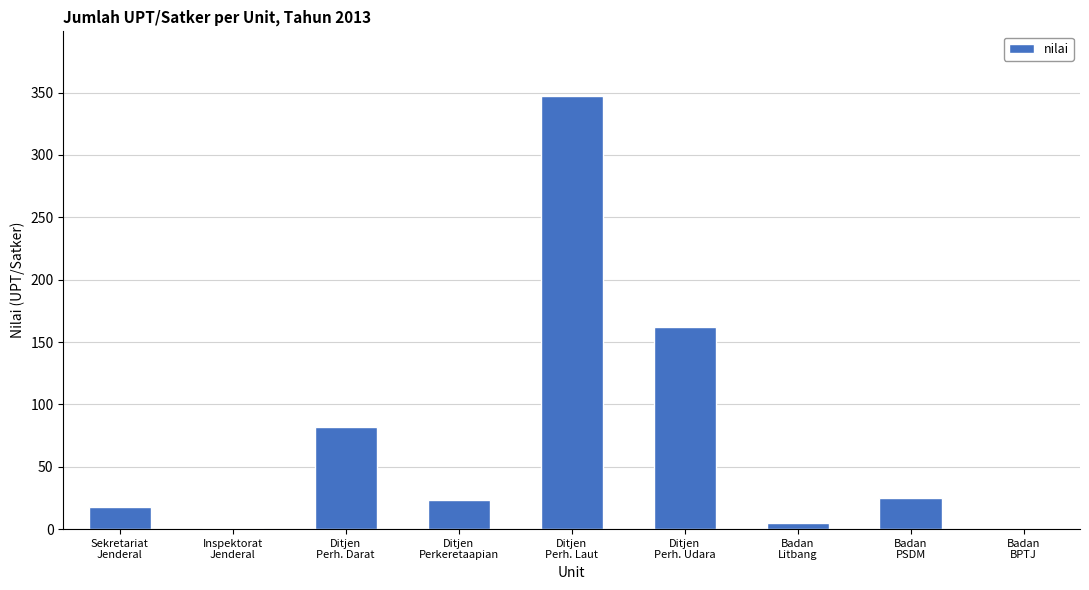

What is the sum of all values?

663